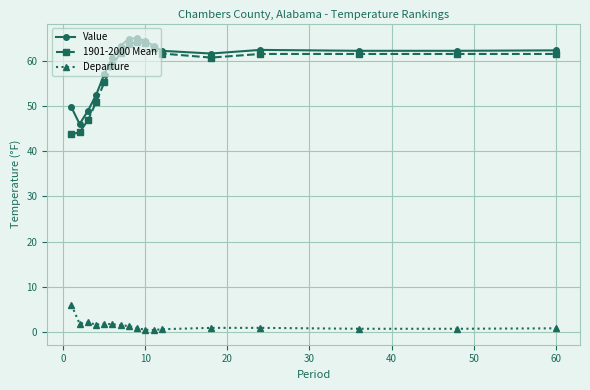

True or false: 1901-2000 Mean has more than 0 points higher than both neighbors.

True